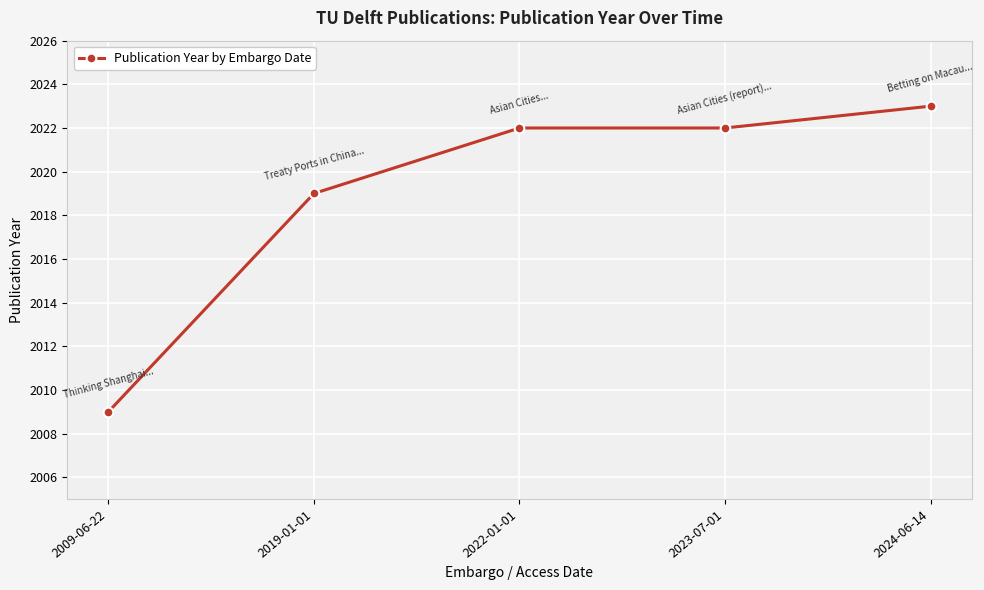

Which category has the highest value across all series?

2024-06-14